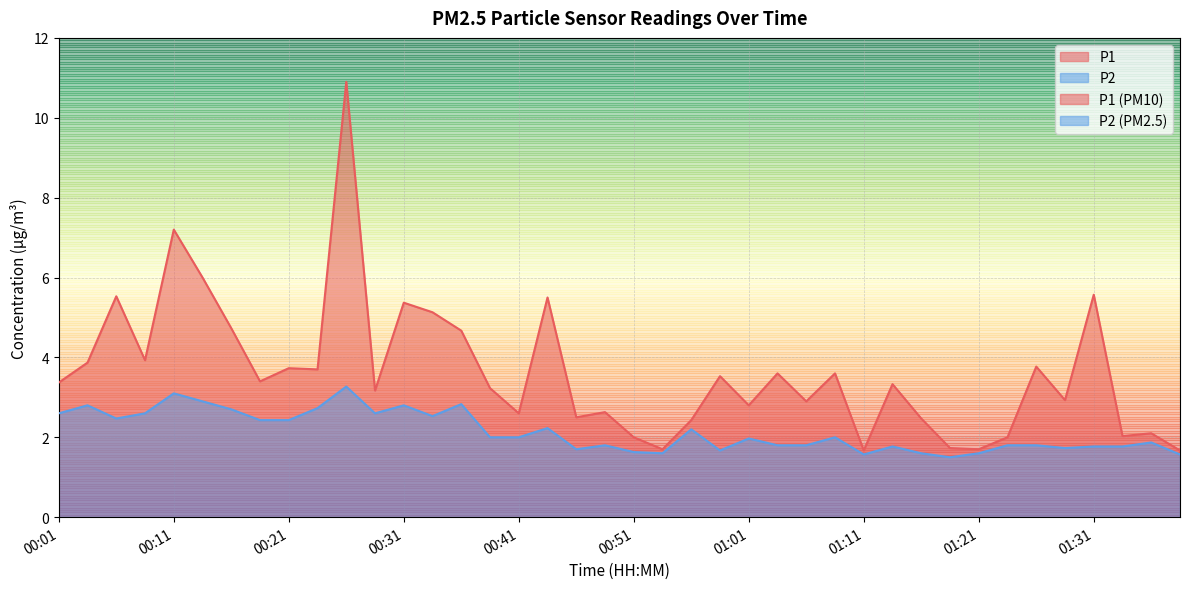

At which label is P1 closest to 6?

00:14